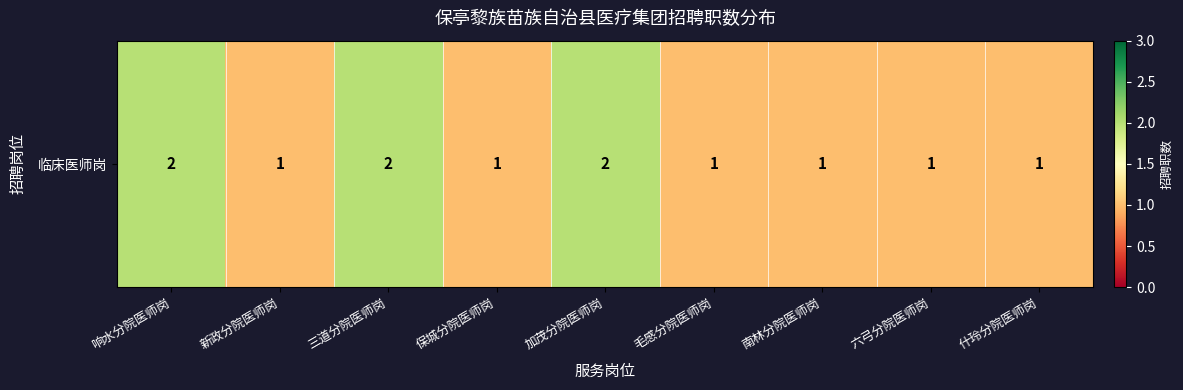

List the labels in order of value, largest first.

响水分院医师岗, 三道分院医师岗, 加茂分院医师岗, 新政分院医师岗, 保城分院医师岗, 毛感分院医师岗, 南林分院医师岗, 六弓分院医师岗, 什玲分院医师岗